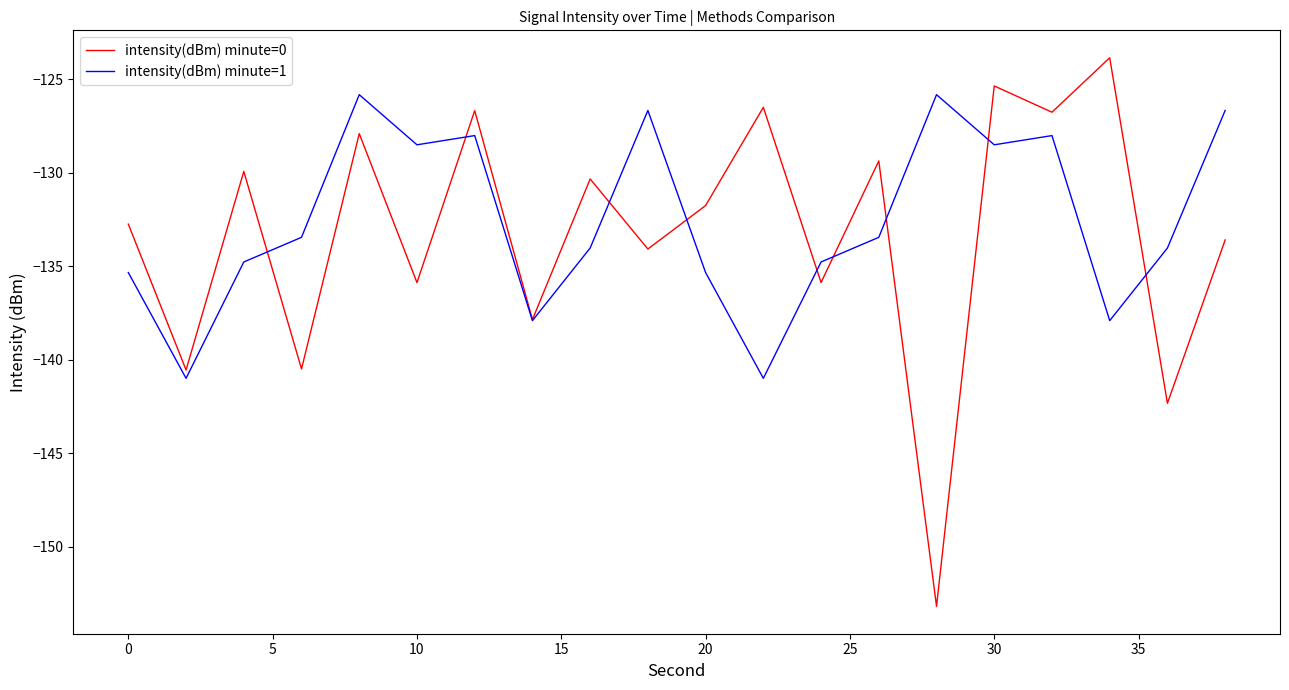

What is the smallest value displayed?

-153.2